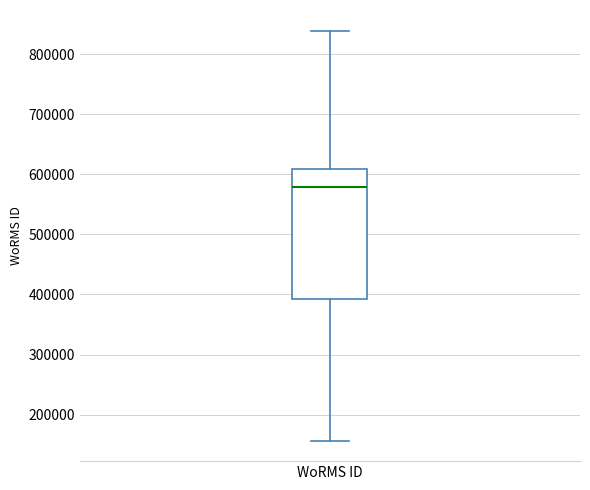

Transcribe this box plot: give where the median line is, the range the box spans, and where the two whiskers end, as read against the y-axis. The values are not printed on the chart, so give them approximately, as read against the axis.

median 580000, box 390000 to 610000, whiskers 160000 to 840000